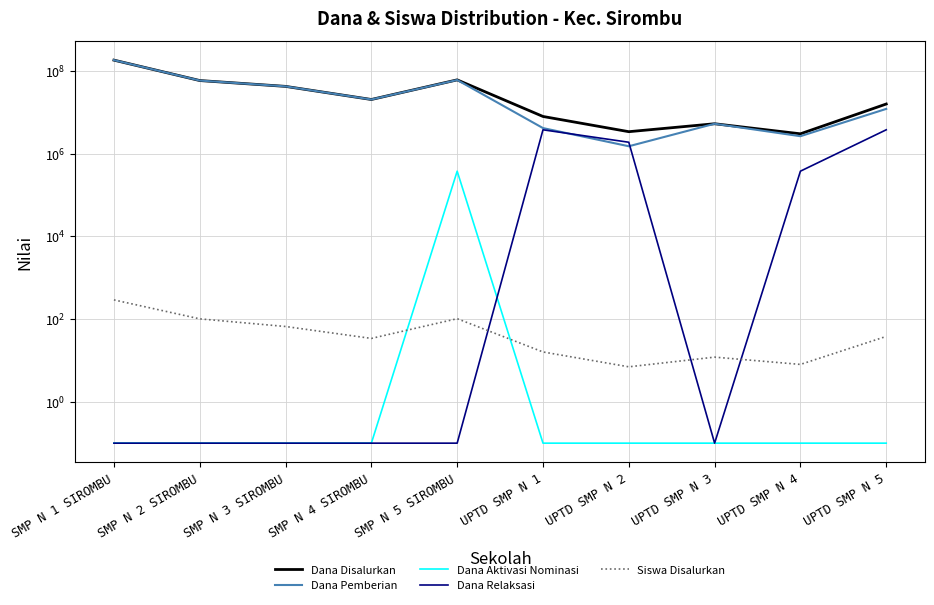

True or false: Dana Aktivasi Nominasi has a value of 0.1 at UPTD SMP N 3.

True